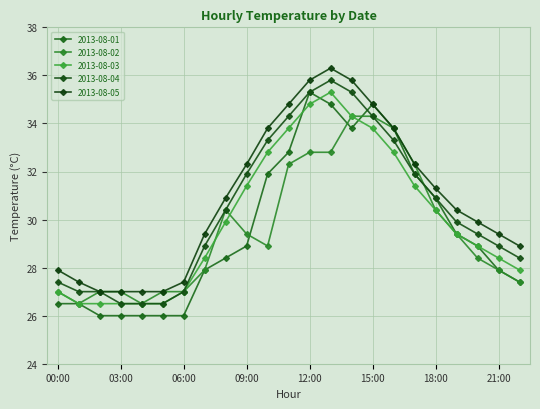

True or false: 2013-08-04 and 2013-08-02 cross at least once.

True